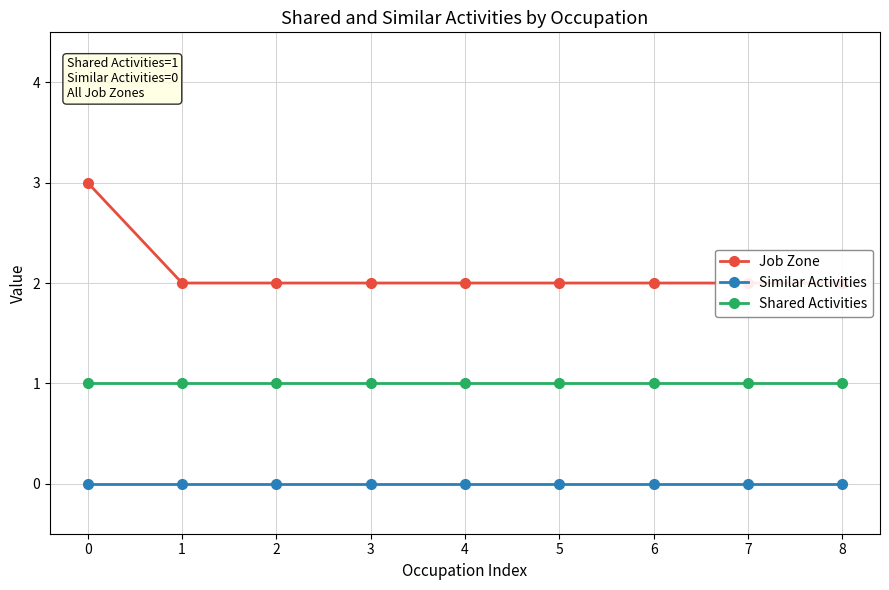

Rank the categories by Shared Activities value from highest to lowest.

0, 1, 2, 3, 4, 5, 6, 7, 8